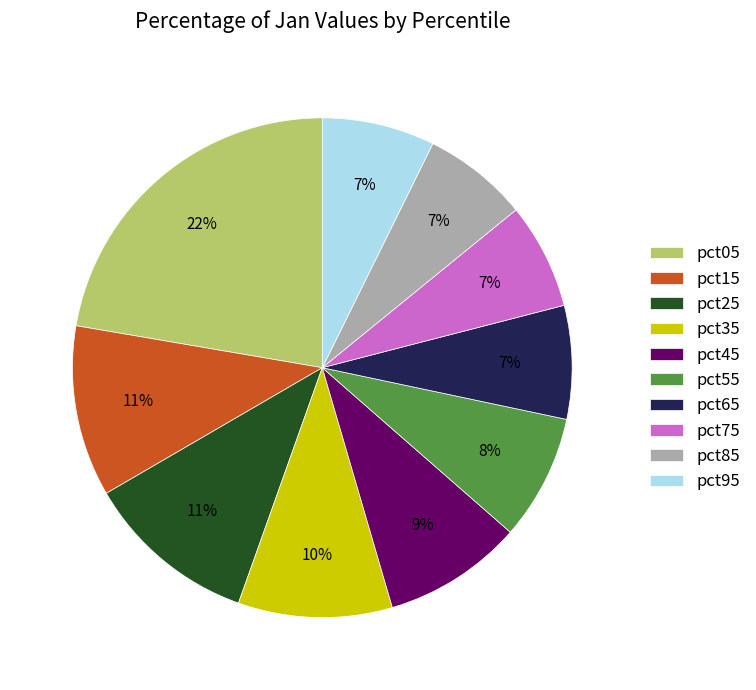

Which slice is the largest?

pct05